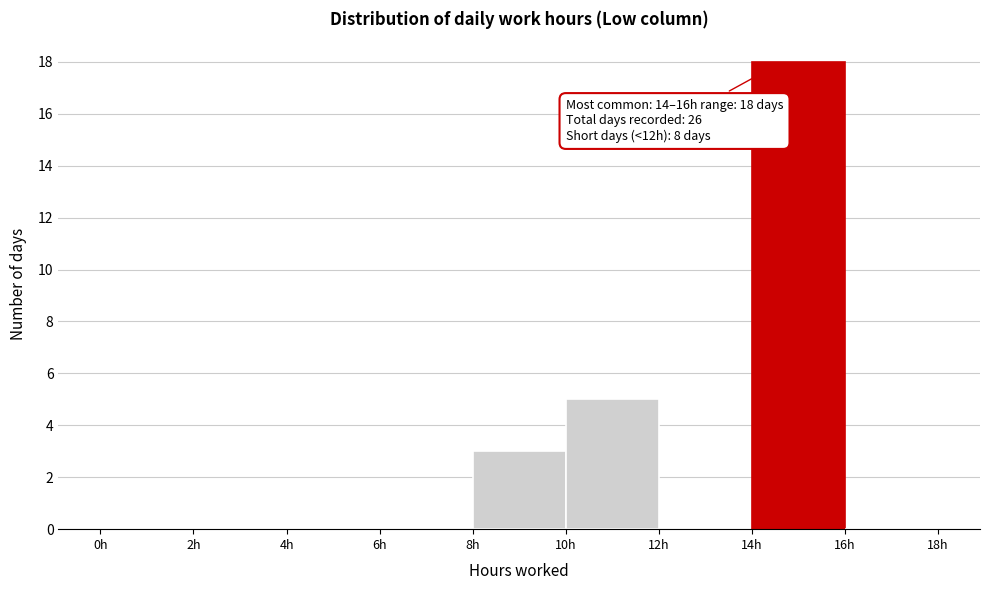

Over which range of the x-axis is the bar tallest?

14 to 16